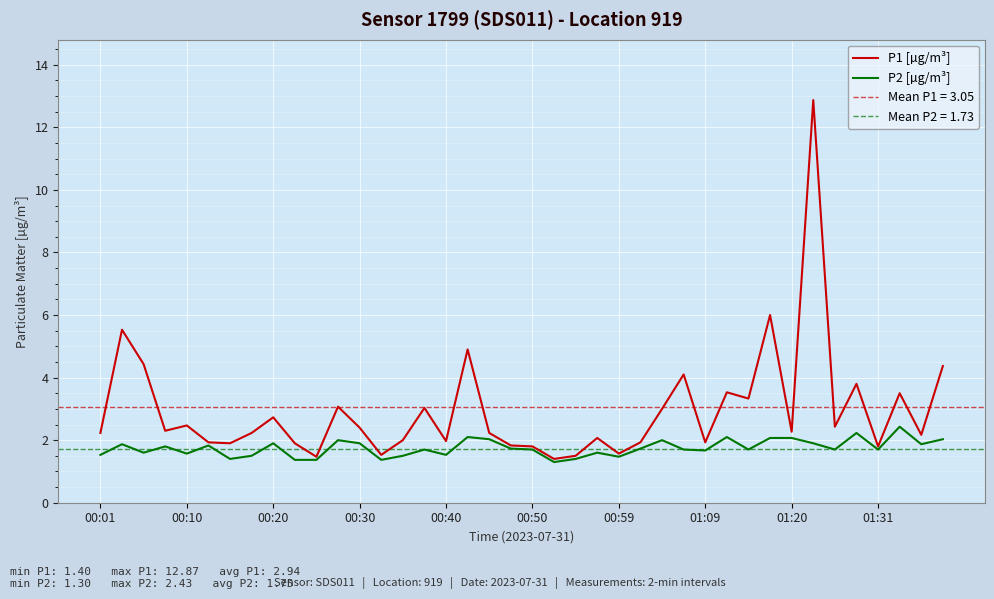

Does the chart display data point markers on the line(s)?

No